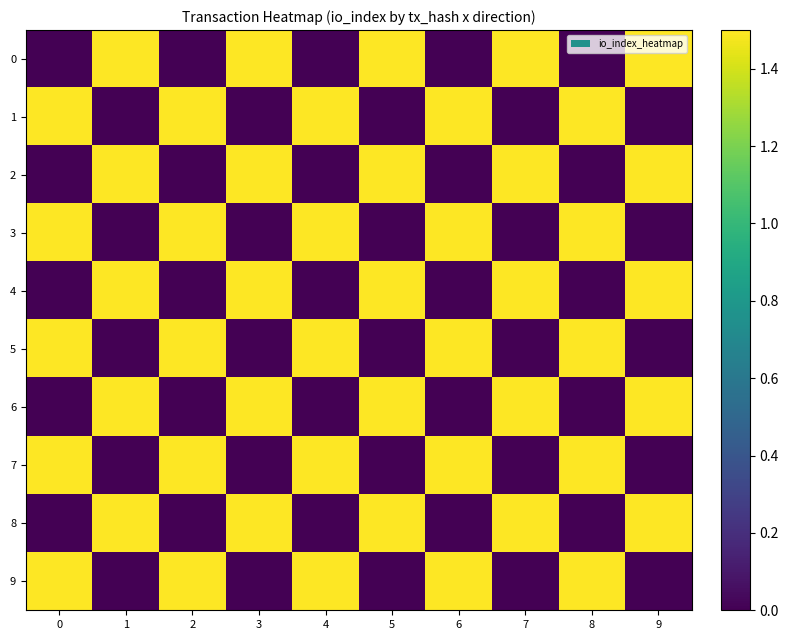

Which has a higher value, 2 or 9?

9